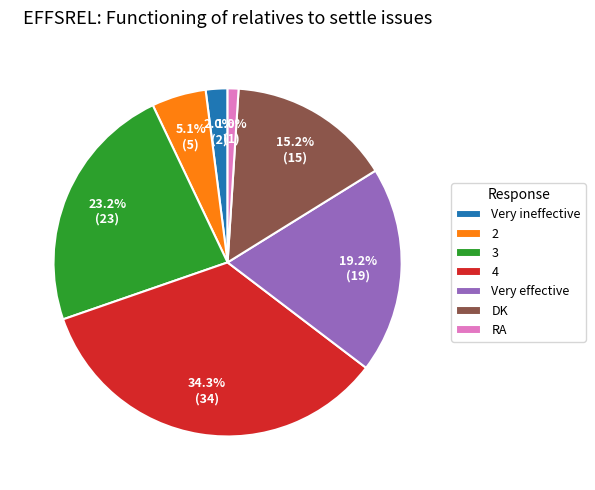

The 2 slice represents 5% of the pie. True or false?

True